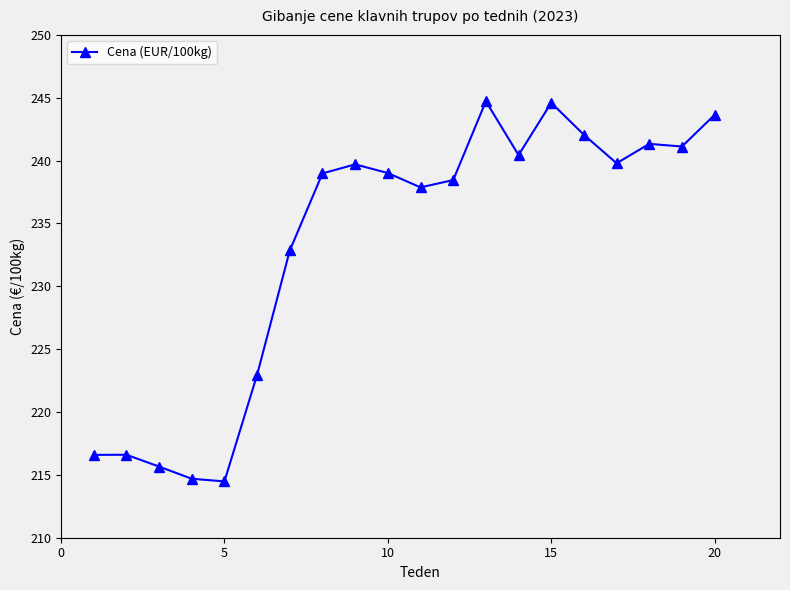

True or false: there are more than 2 points higher than both neighbors.

True